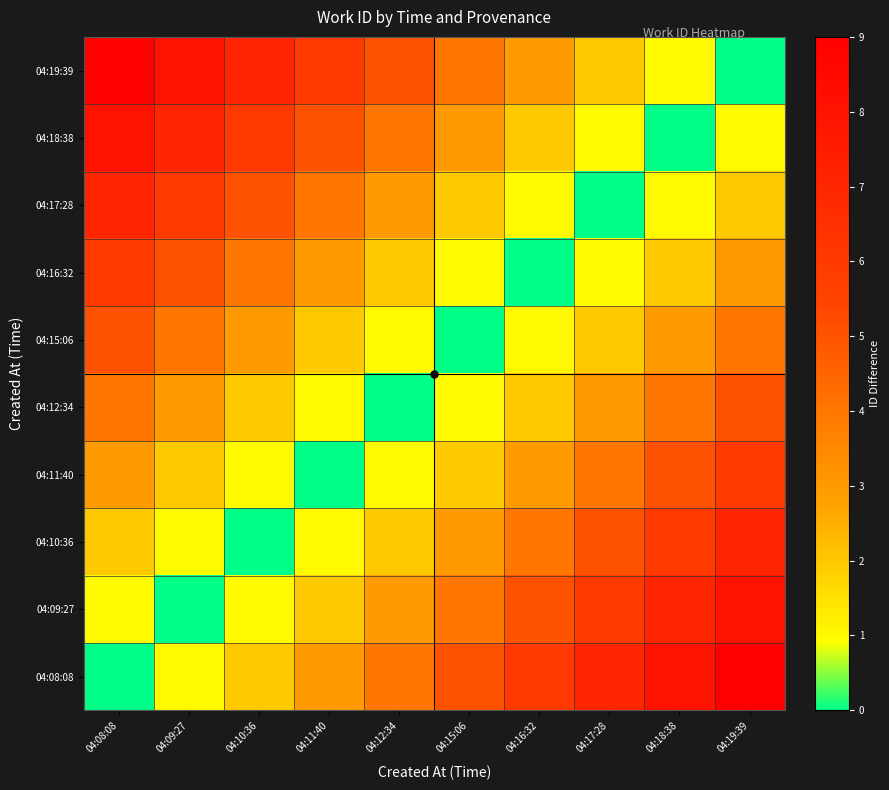

At which category is the sum across all series the highest?

04:08:08